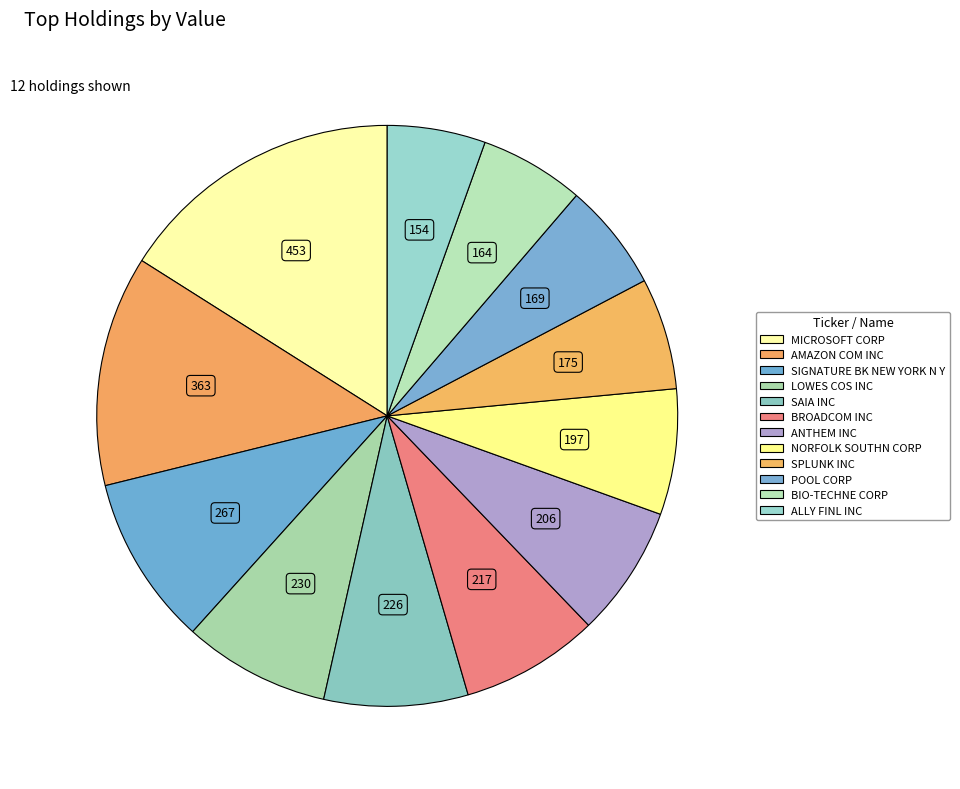

What is the change in value from MICROSOFT CORP to SPLUNK INC?

-277537000